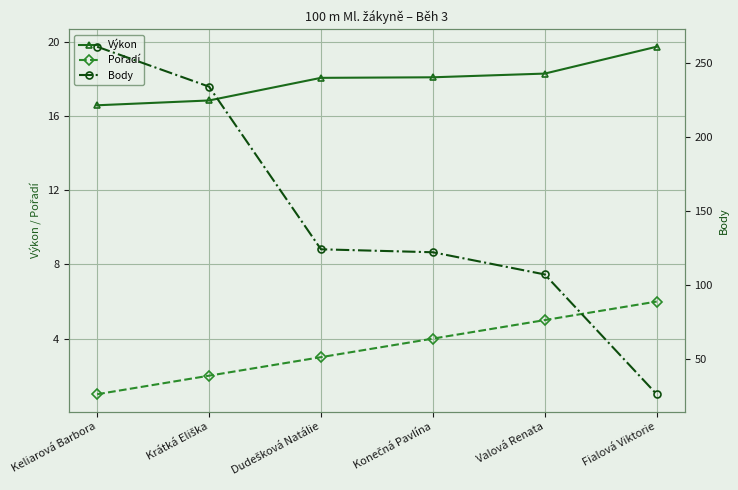

The Body series shows 100.7 at Krátká Eliška. True or false?

False